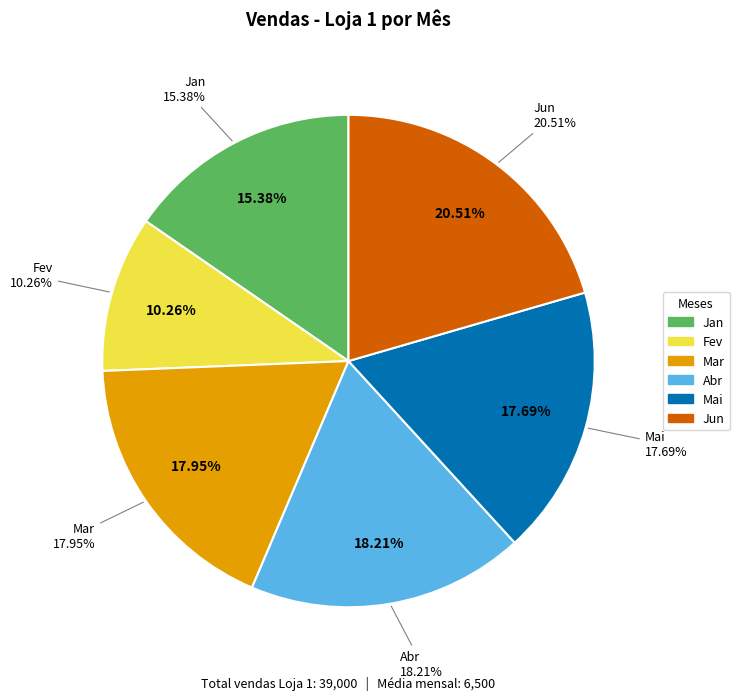

Which category has the biggest portion of the pie?

Jun